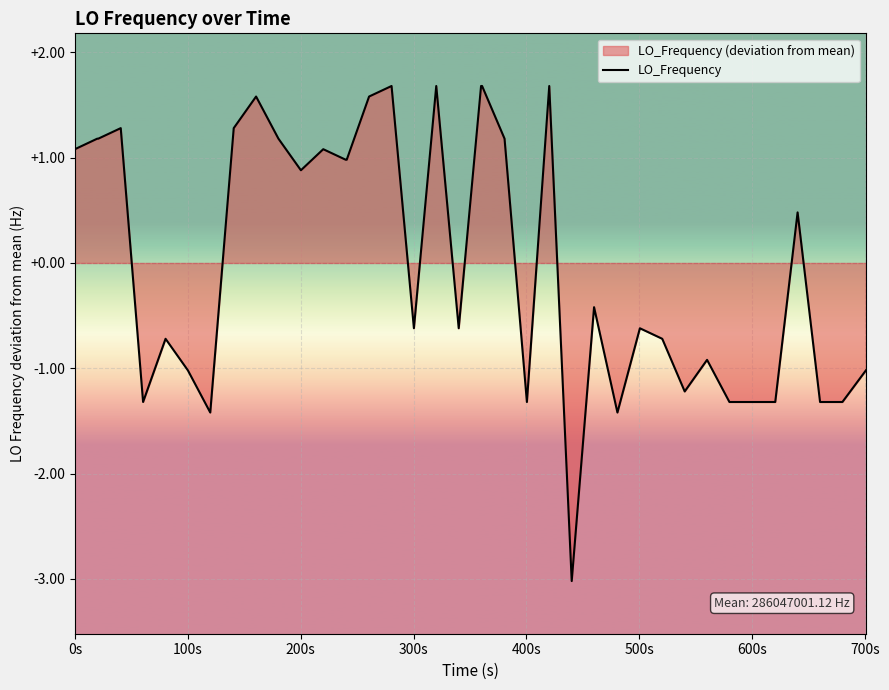

What is the value of the 29th point from the left?

-0.6